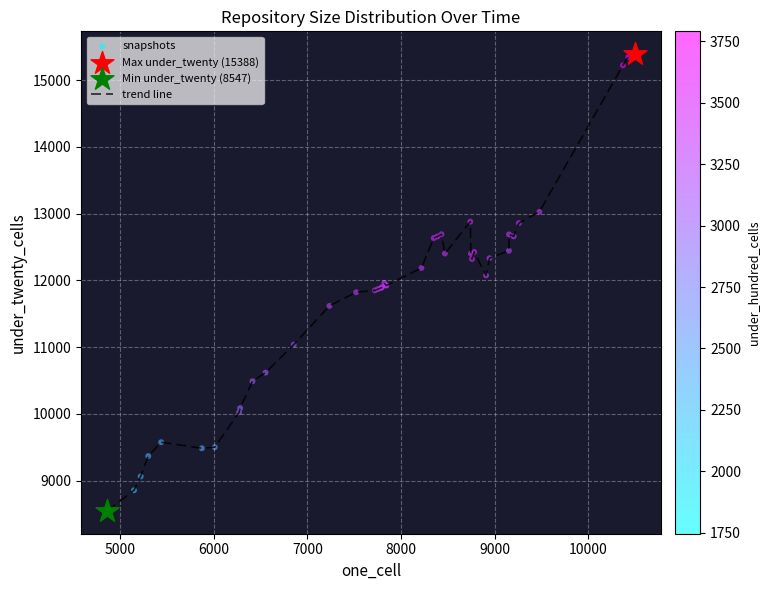

What is the maximum value shown in the chart?

15388